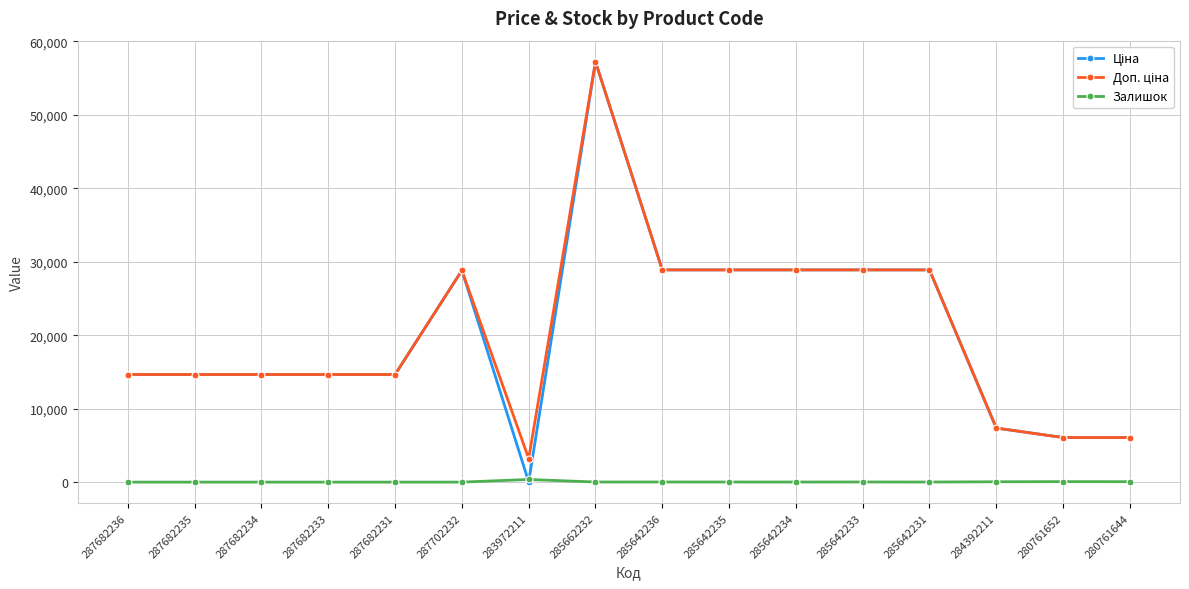

What is the difference between the highest and lowest values at 287682234?

14649.6